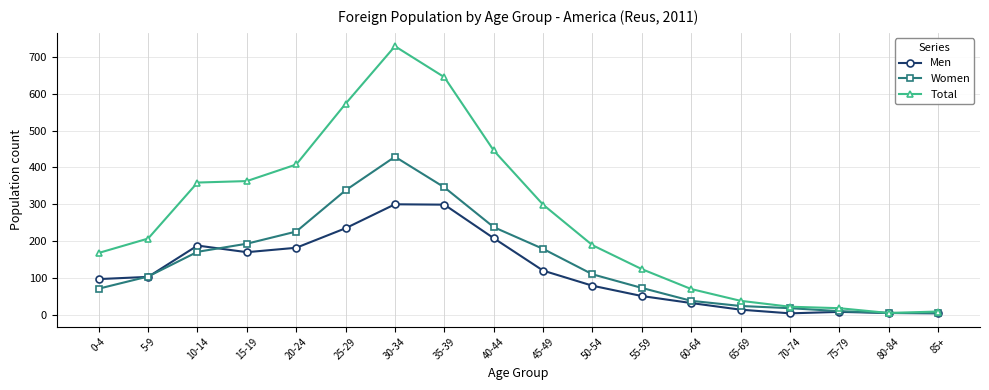

What is the difference between the maximum and second lowest values in the Total series?

720